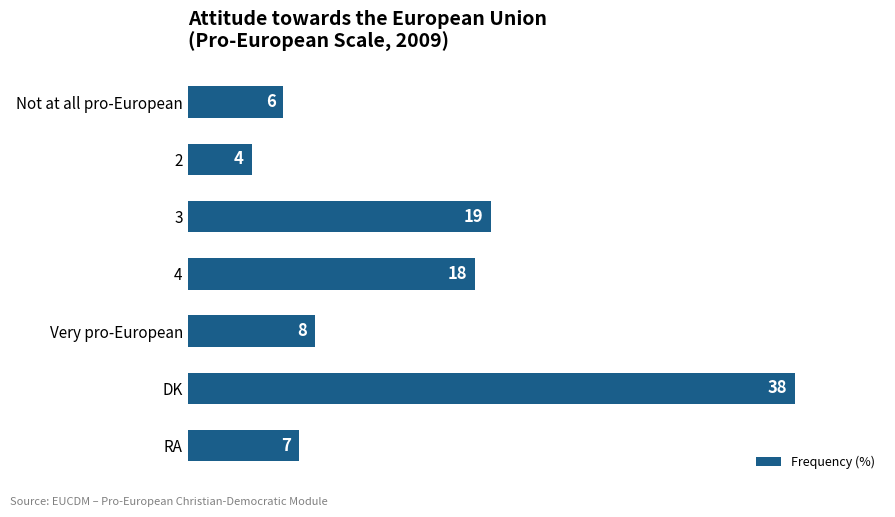

True or false: the data shows 4 at Not at all pro-European.

False